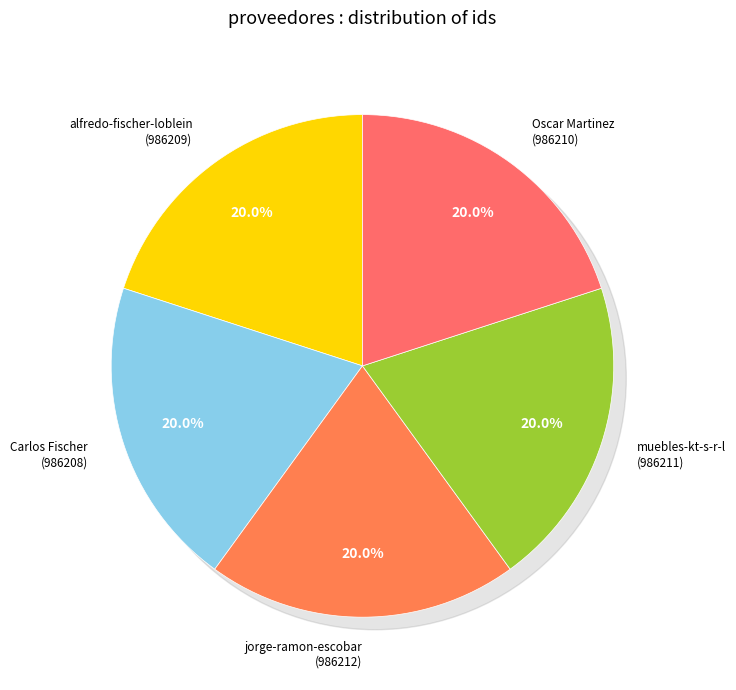

Is there a majority slice in this chart?

No